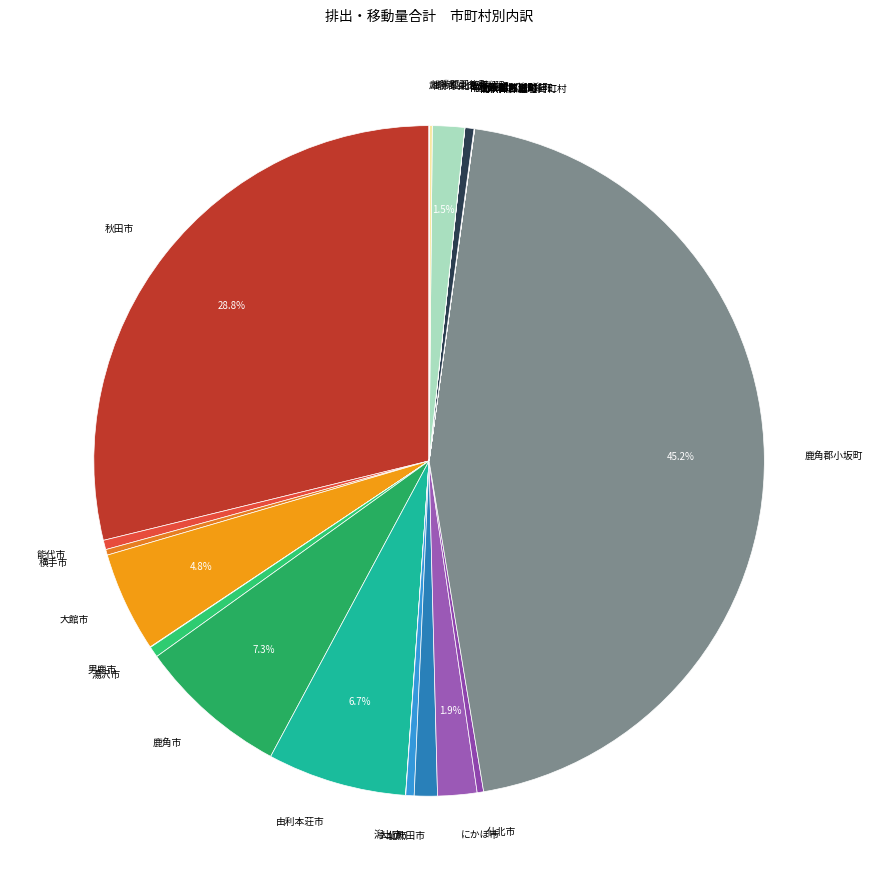

Does any single category account for the majority?

No